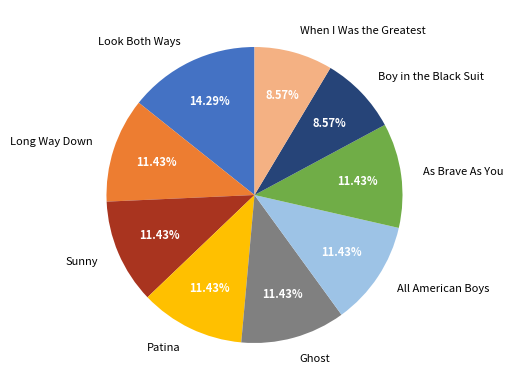

Count the number of slices in the pie.

9